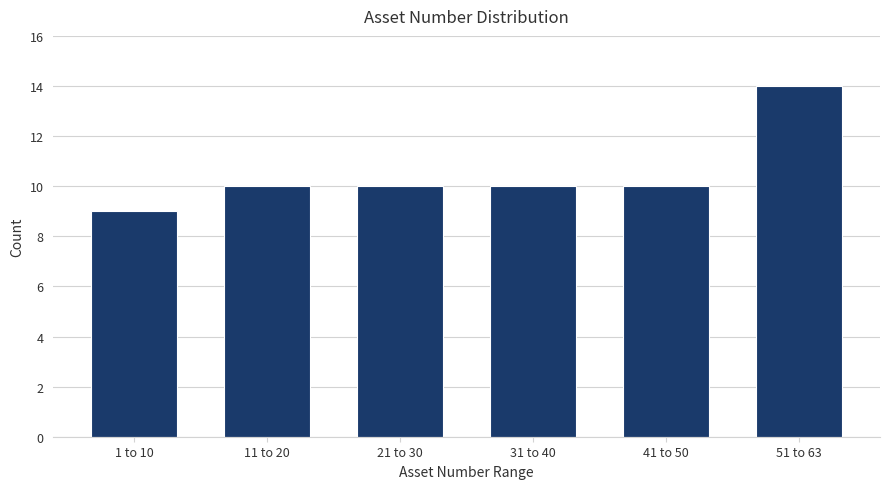

Reading left to right, extract all data points from this chart.

1 to 10=9	11 to 20=10	21 to 30=10	31 to 40=10	41 to 50=10	51 to 63=14